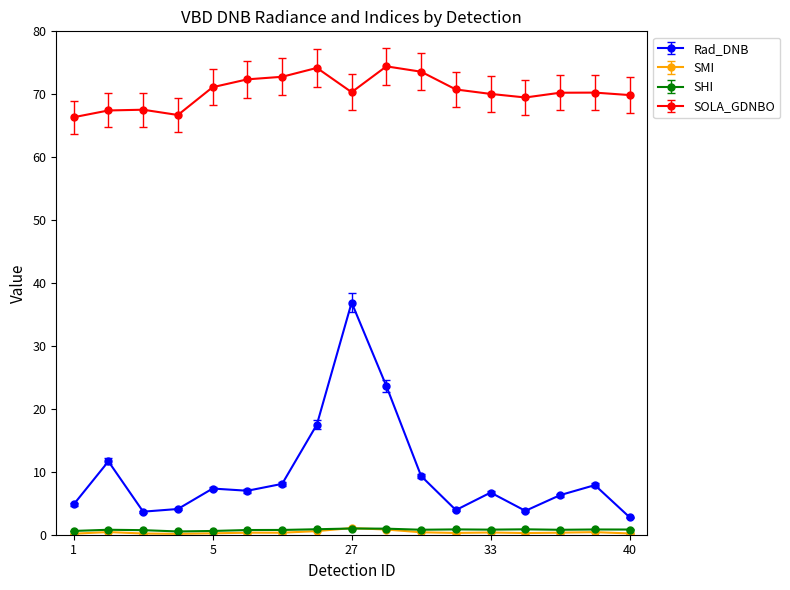

At how many categories does at least one series exceed 47?

17